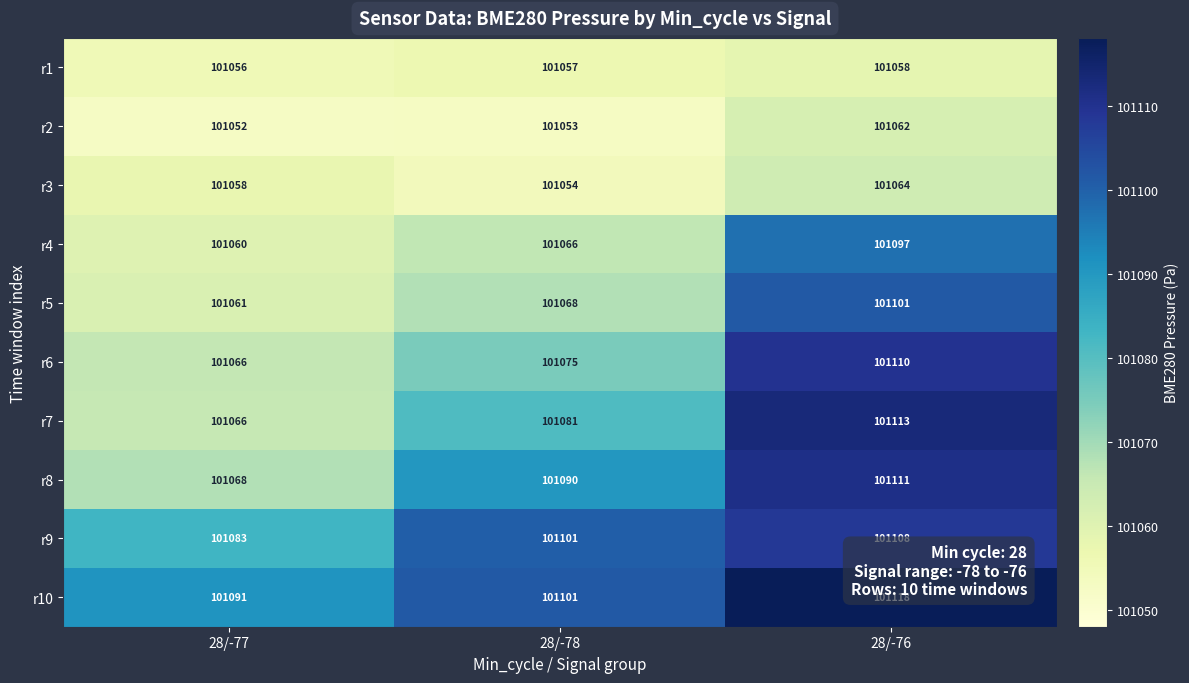

What is the sum of the r4 values at 28/-76 and 28/-77?

202157